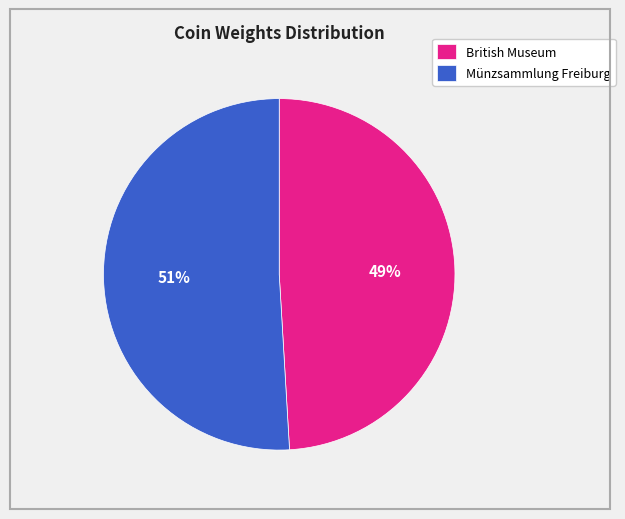

Is it true that Münzsammlung Freiburg is 51% of the pie?

True